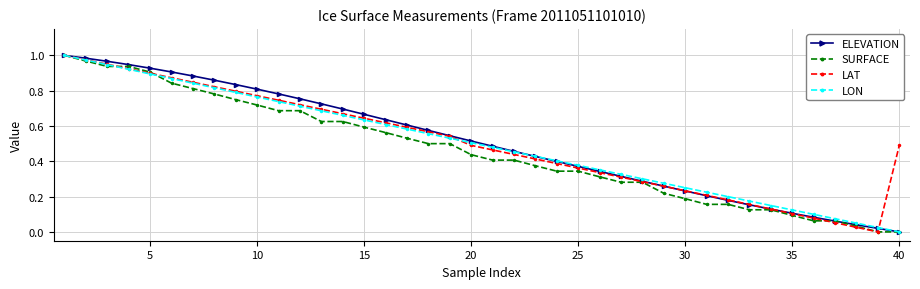

What are all the series names shown in the legend?

ELEVATION, SURFACE, LAT, LON